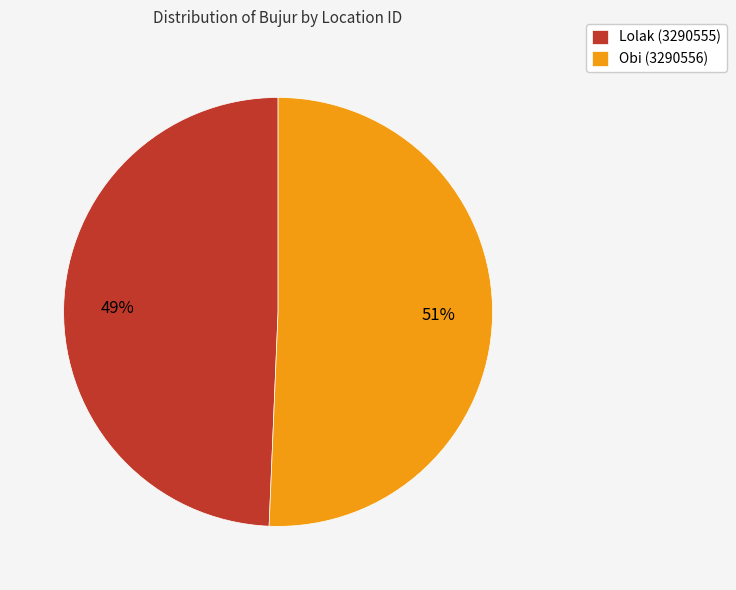

Which category has the biggest portion of the pie?

Obi (3290556)